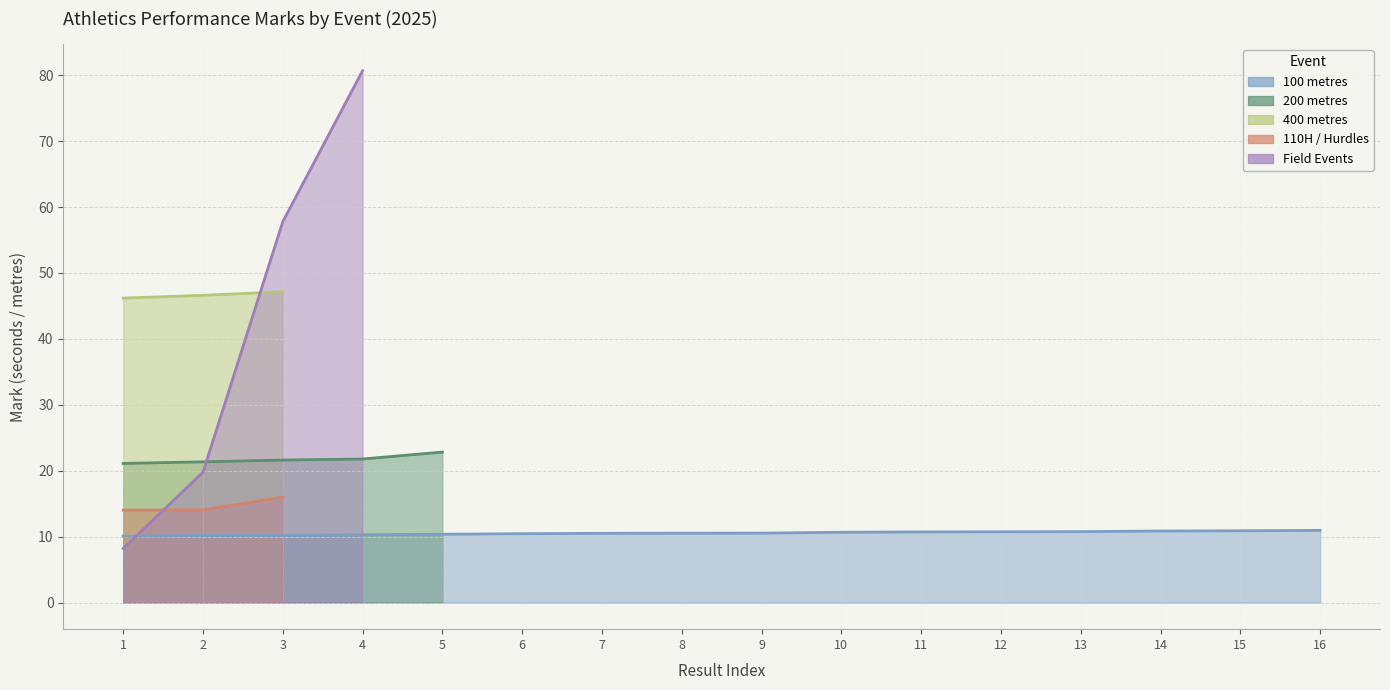

What is the total value across all series at 10?

10.7